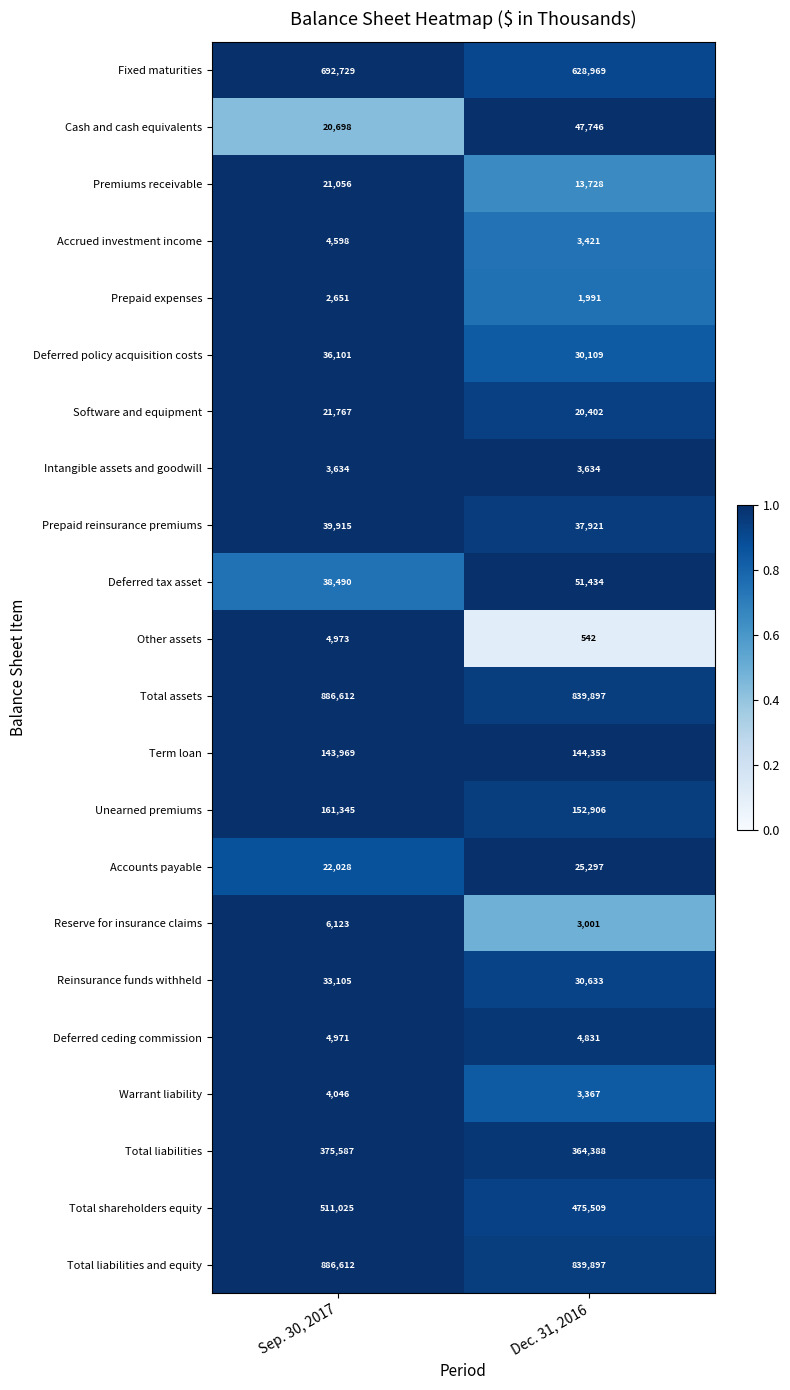

What is the difference between the highest and lowest values at Dec. 31, 2016?

839355